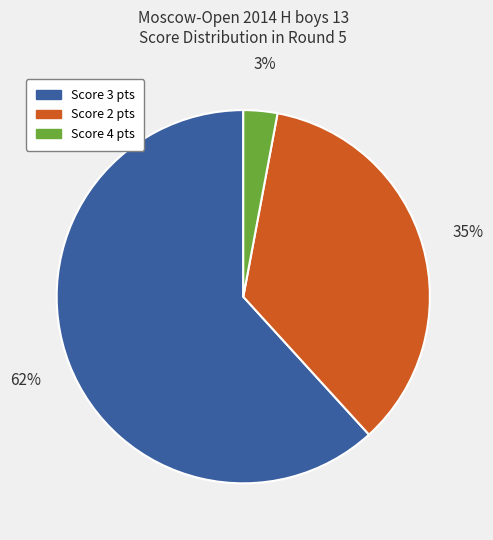

Which slice is the largest?

Score 3 pts